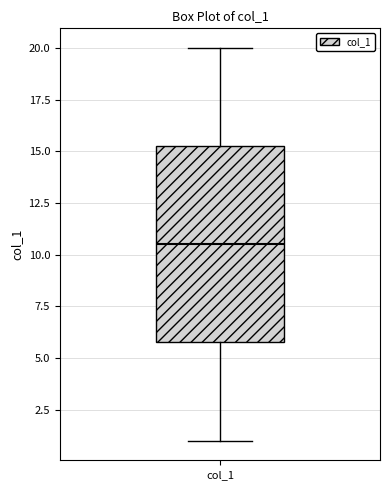

Transcribe this box plot: give where the median line is, the range the box spans, and where the two whiskers end, as read against the y-axis. The values are not printed on the chart, so give them approximately, as read against the axis.

median 10.5, box 6.0 to 15.5, whiskers 1.0 to 20.0